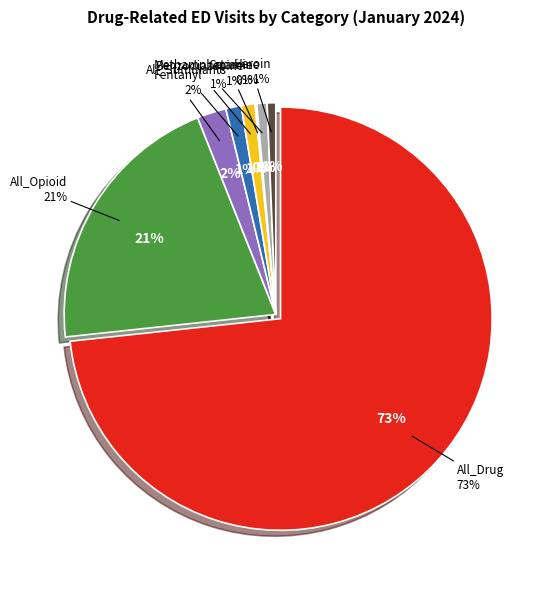

How many slices are in this pie chart?

8